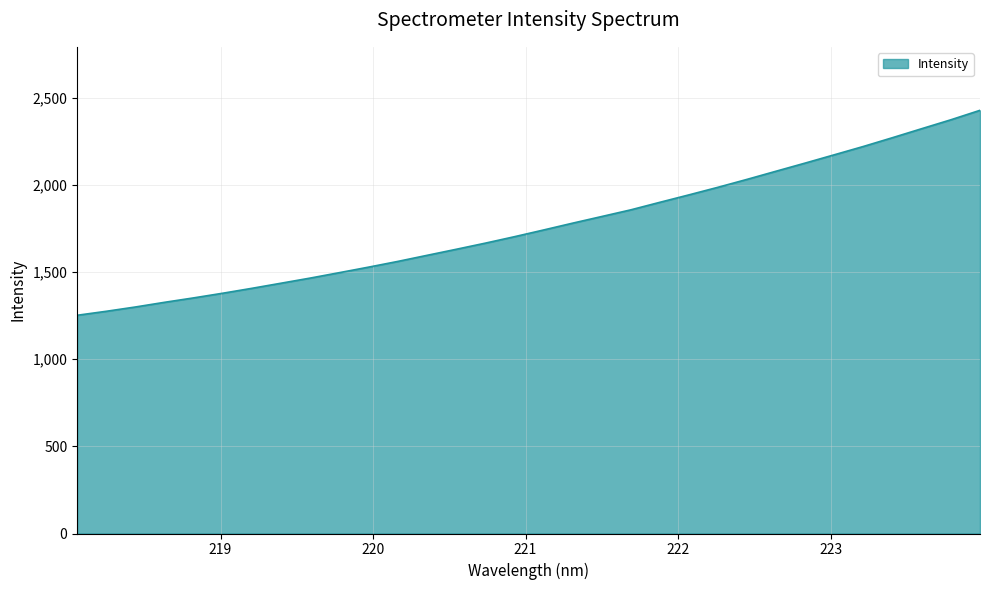

What is the greatest value displayed?

2429.1